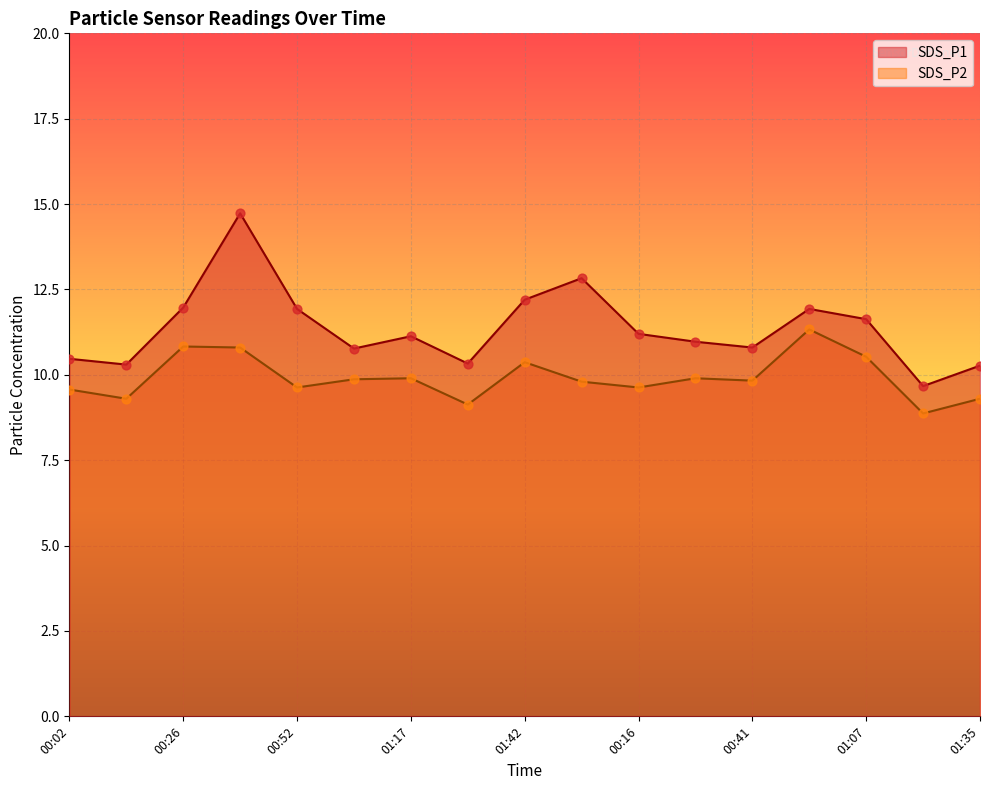

Which series has the largest Y range (max minus min)?

SDS_P1